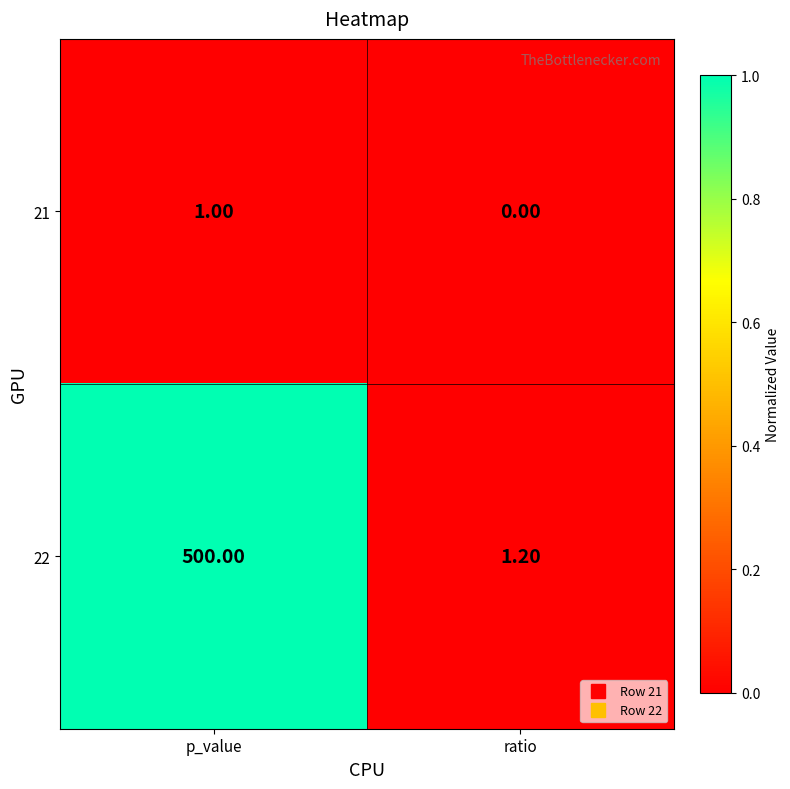

List the labels in order of 22 value, largest first.

p_value, ratio